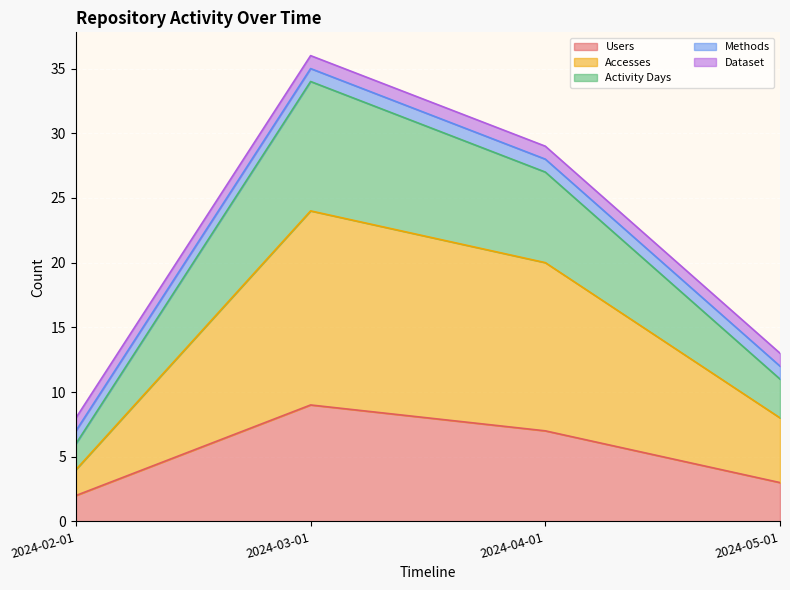

Does the chart display data point markers on the line(s)?

No